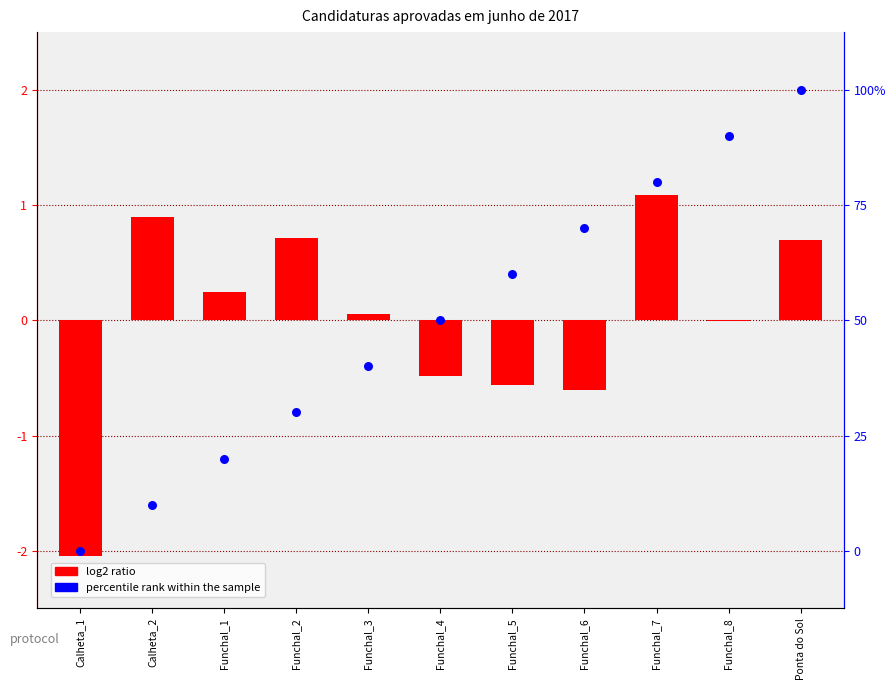

Between Ponta do Sol and Funchal_3, which is larger?

Ponta do Sol